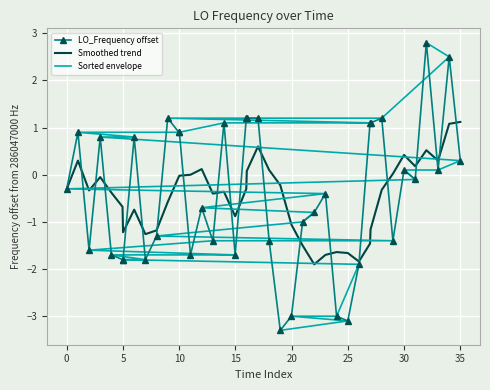

What is the maximum value for Smoothed trend?

1.1